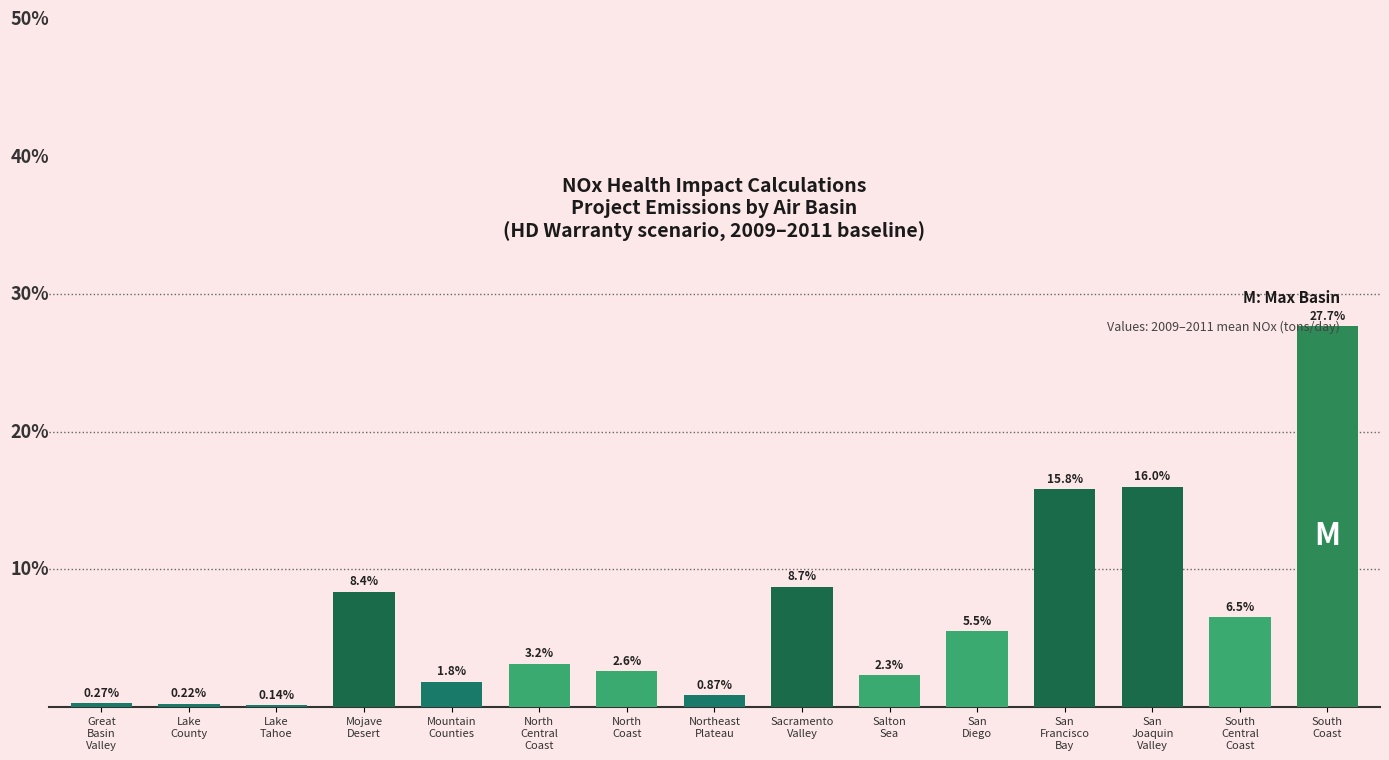

Are the bars horizontal?

No